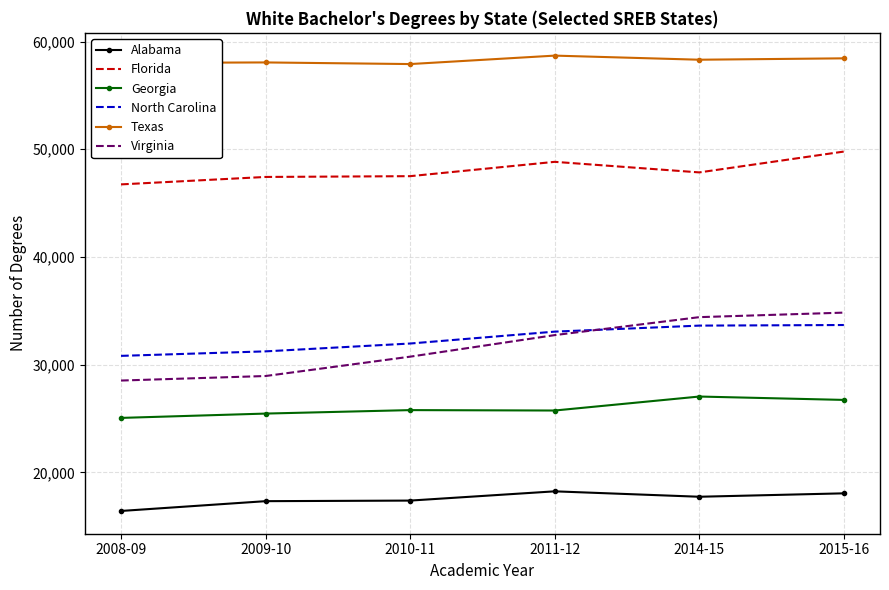

What is the difference between the highest and lowest values at 2014-15?

40580